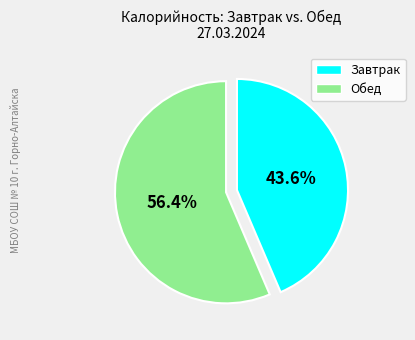

Is there a majority slice in this chart?

Yes